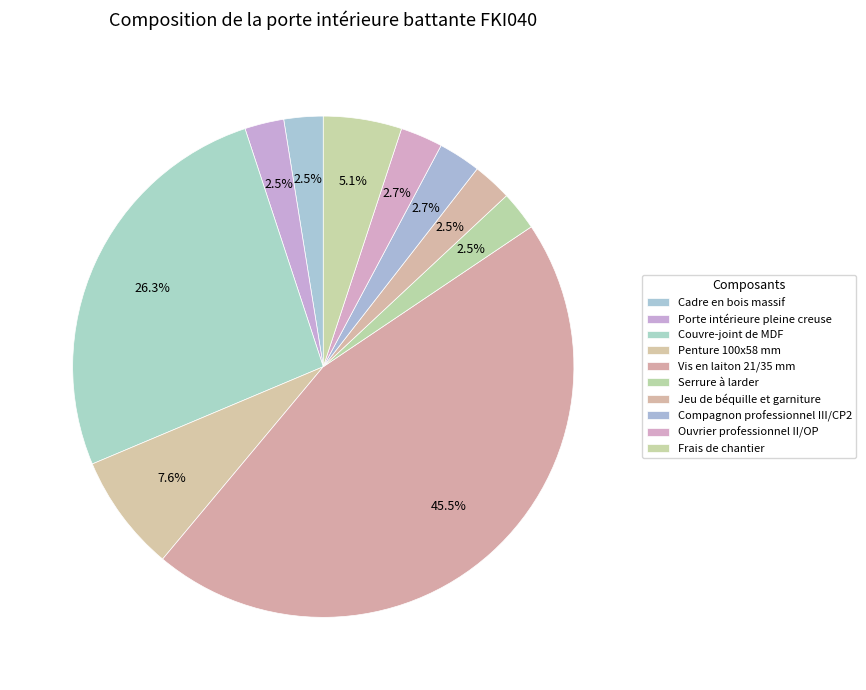

Is there a majority slice in this chart?

No